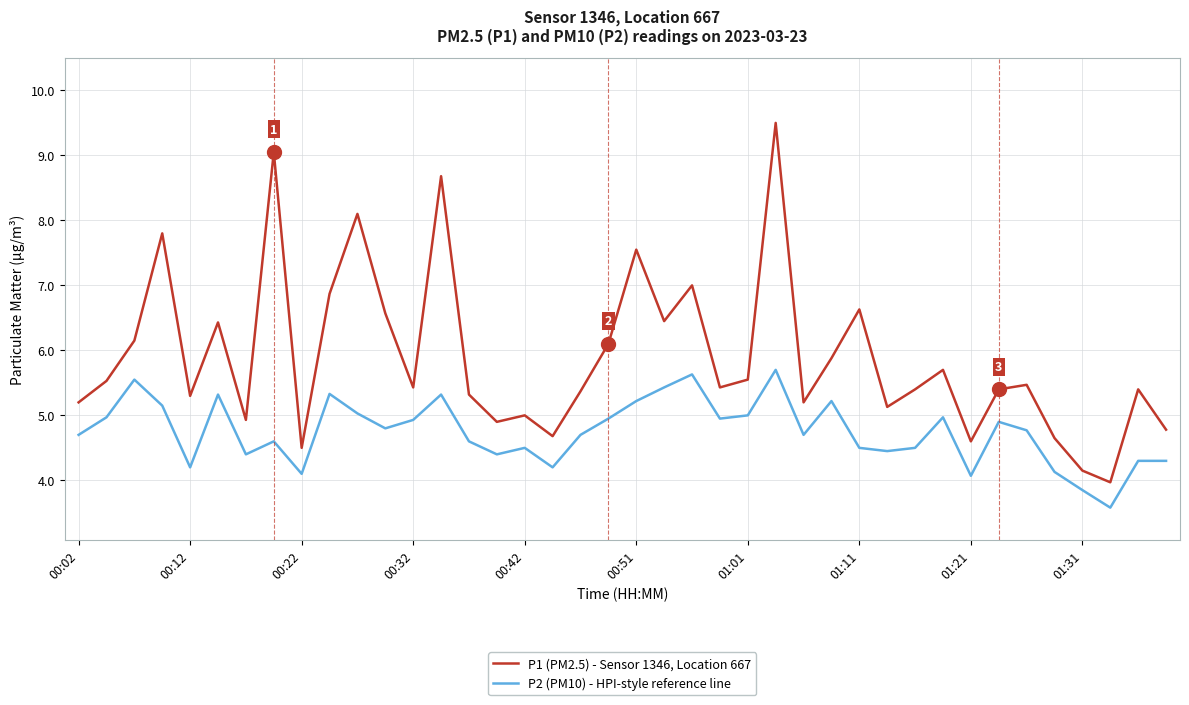

Which series has the largest range (max minus min)?

P1 (PM2.5) - Sensor 1346, Location 667